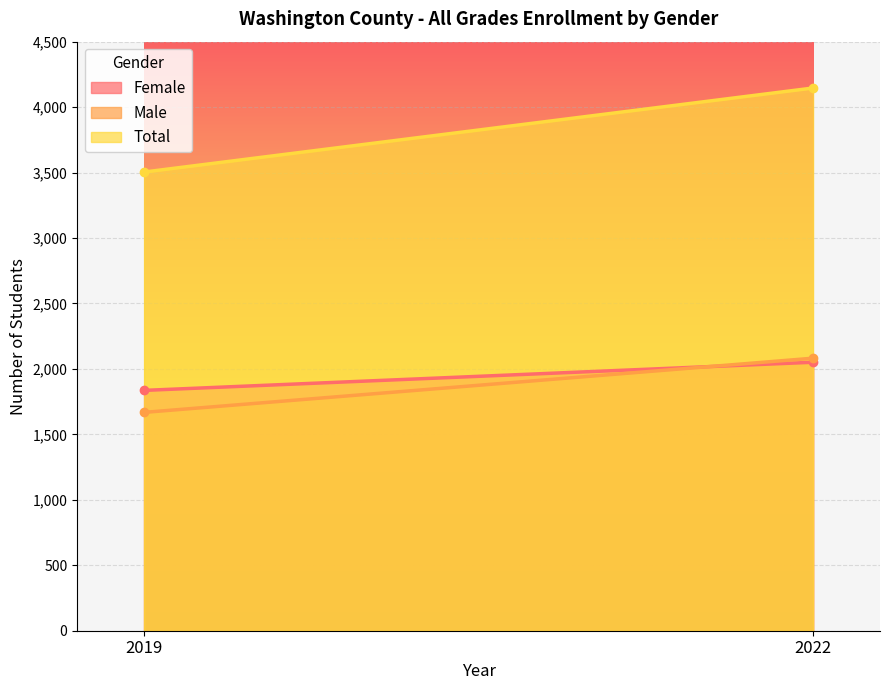

The value of Male at 2022 is 3524. True or false?

False